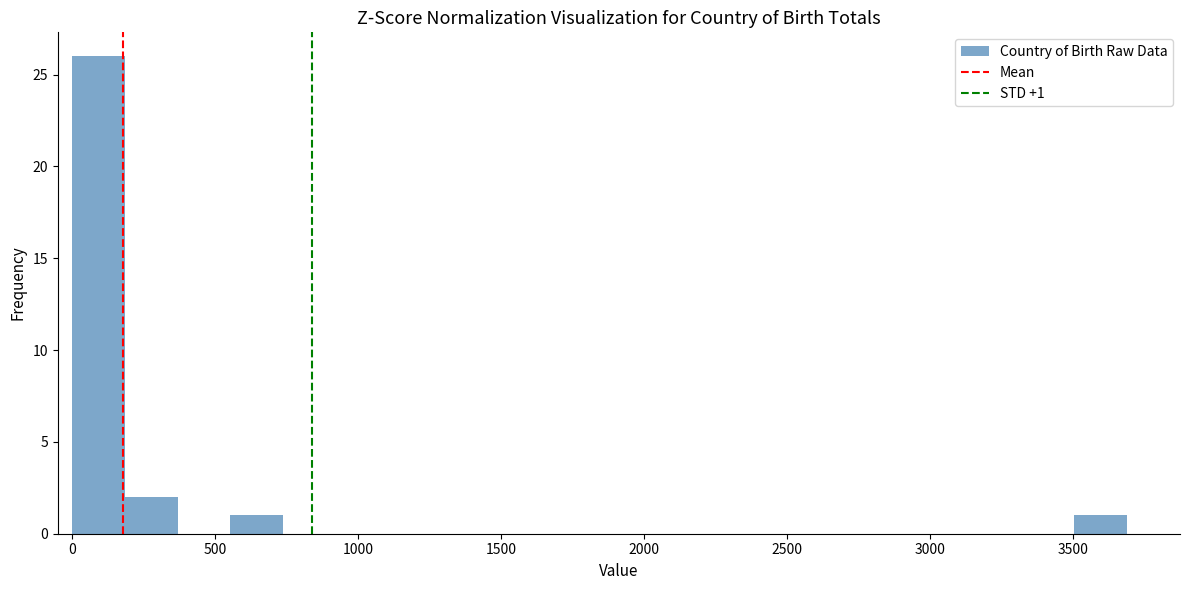

Around what value on the x-axis is the tallest bar? Give the approximate position of its centre, as read against the axis.

100